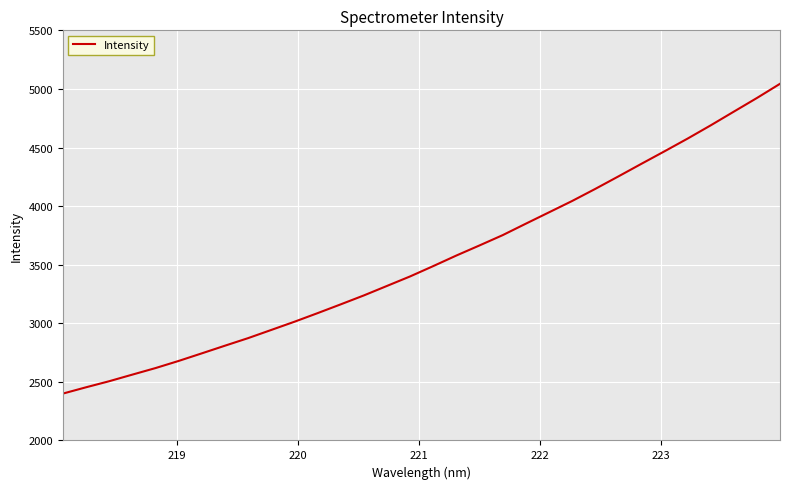

What is the maximum value shown in the chart?

5043.7